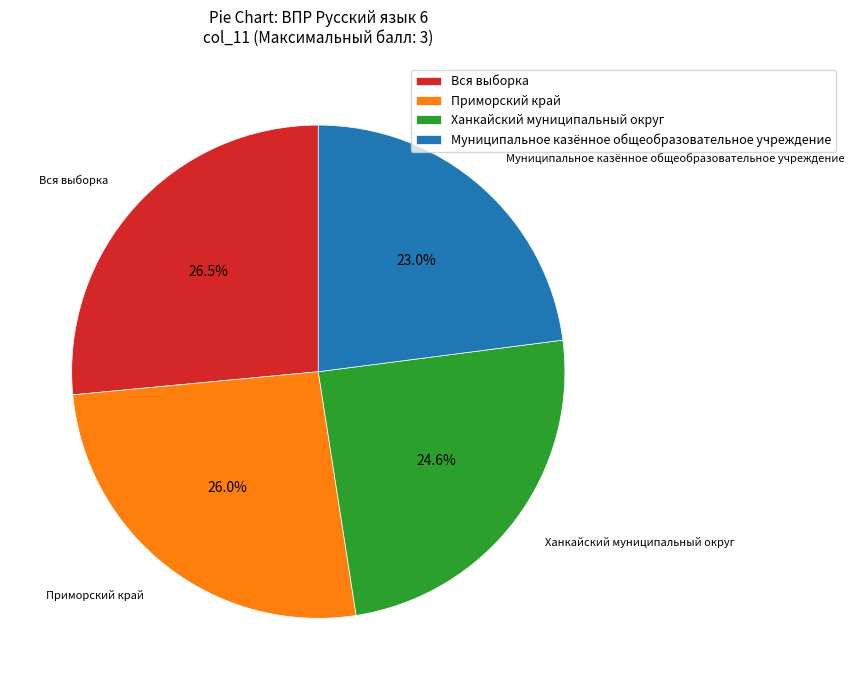

Which slice is the largest?

Вся выборка